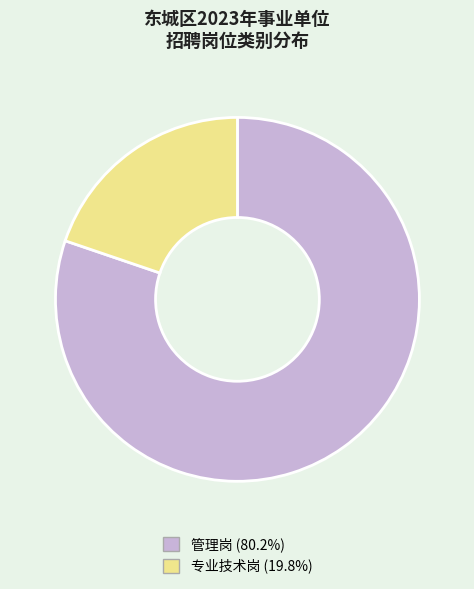

Does any single category account for the majority?

Yes